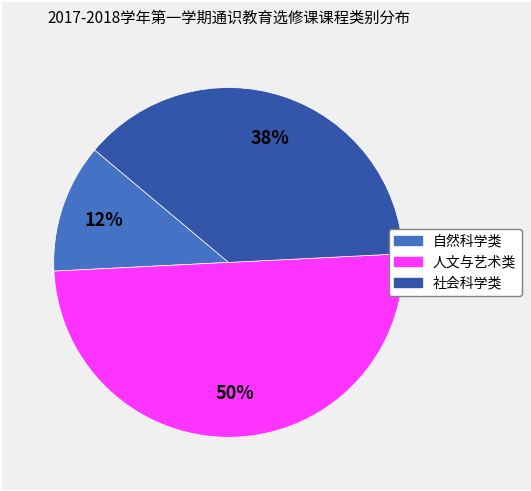

The 人文与艺术类 slice represents 65% of the pie. True or false?

False